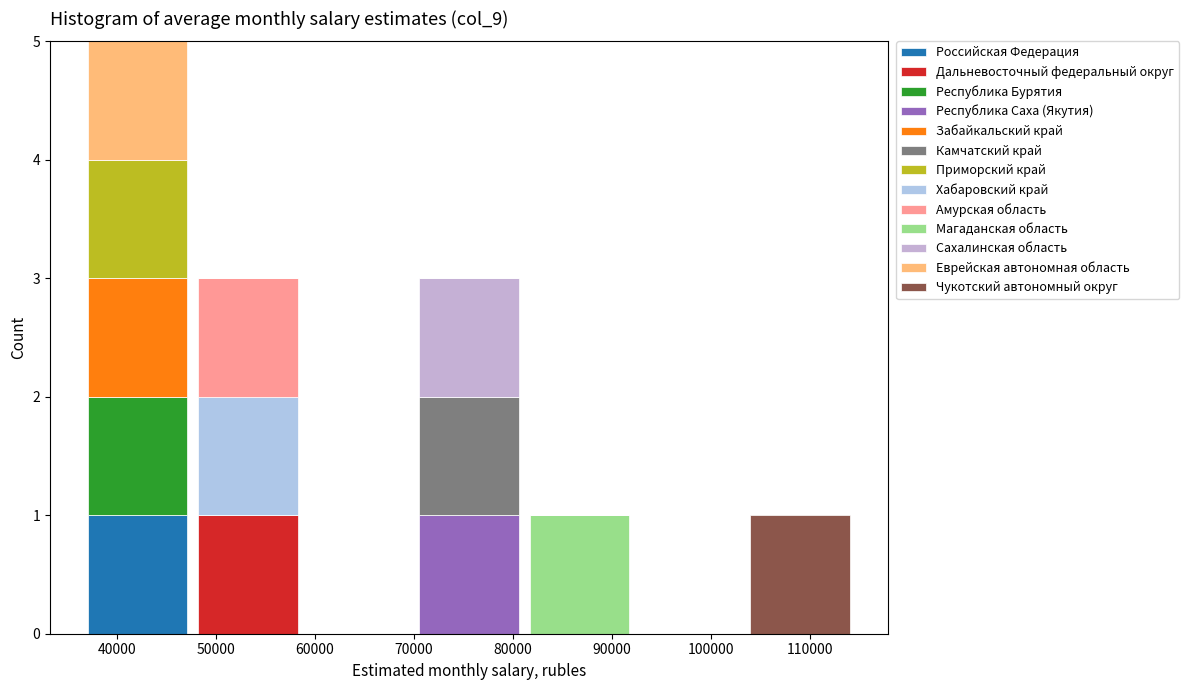

How many data points does each series have?

7